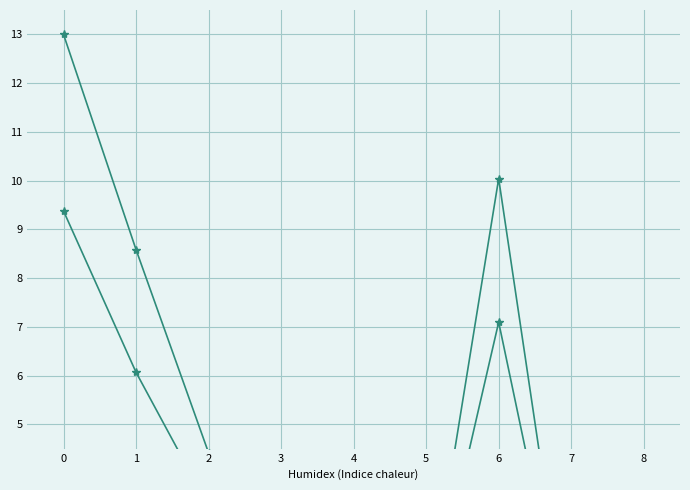

Which has a higher value, 3 or 2?

2